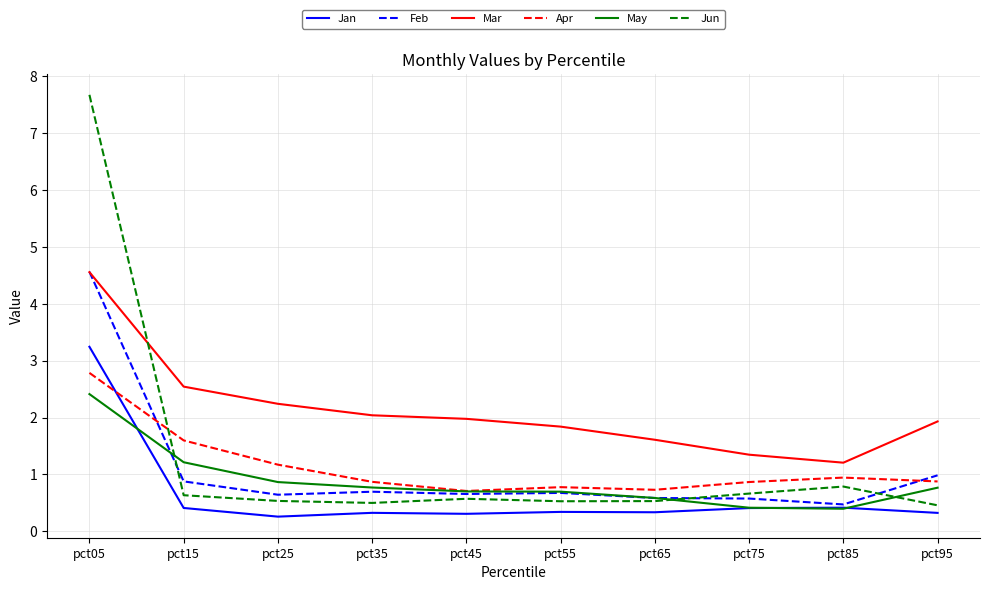

Which series has the largest total across all categories?

Mar